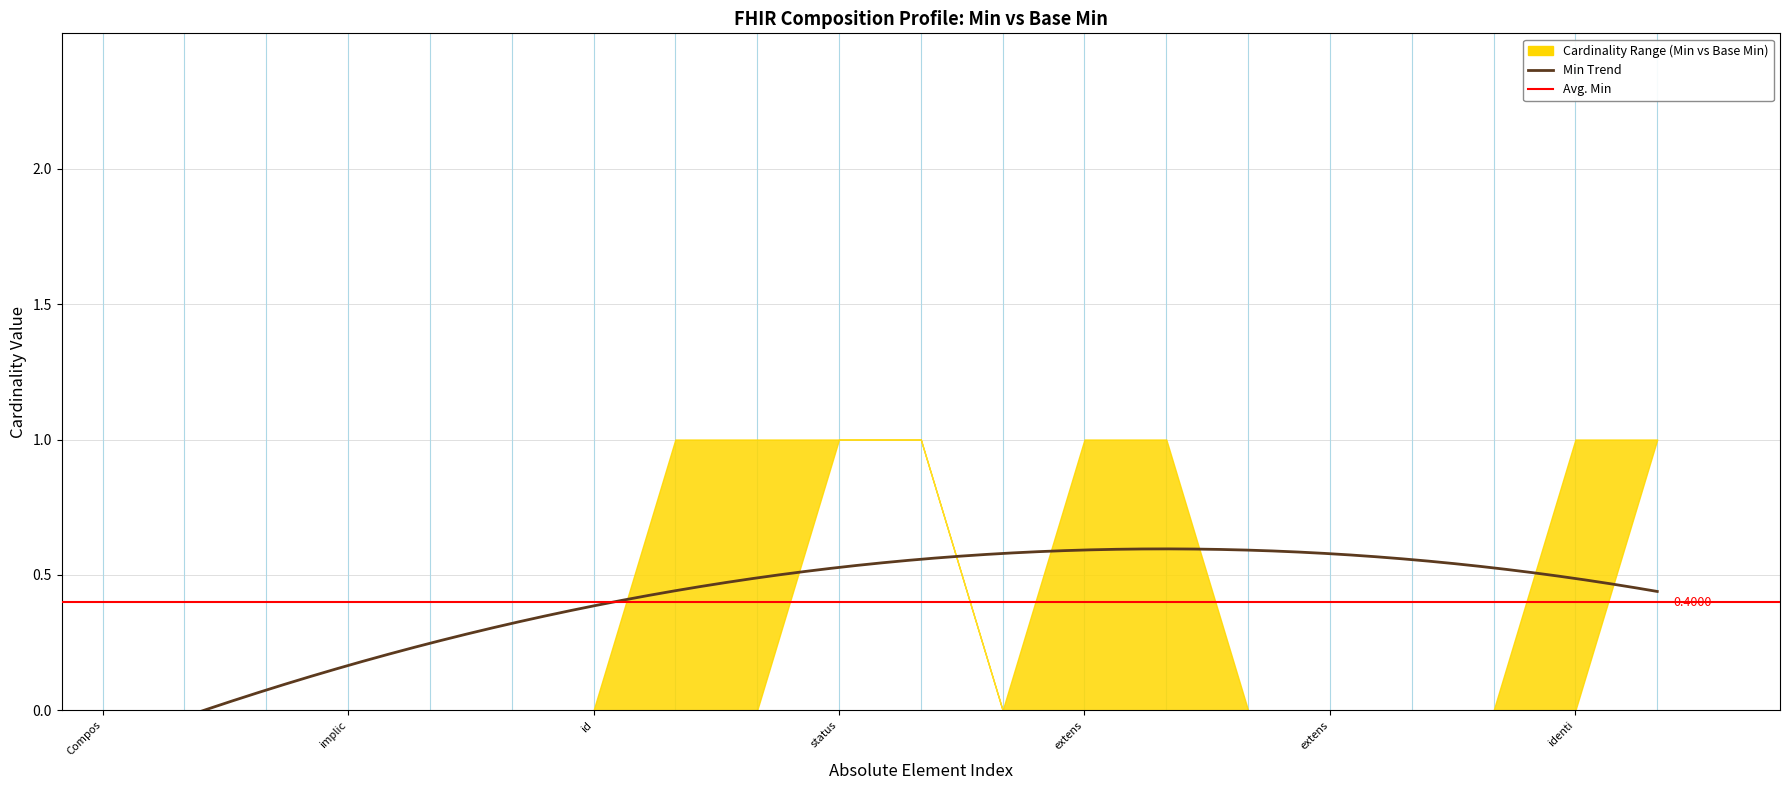

The Base Min series shows 0 at Composition.text.div. True or false?

False